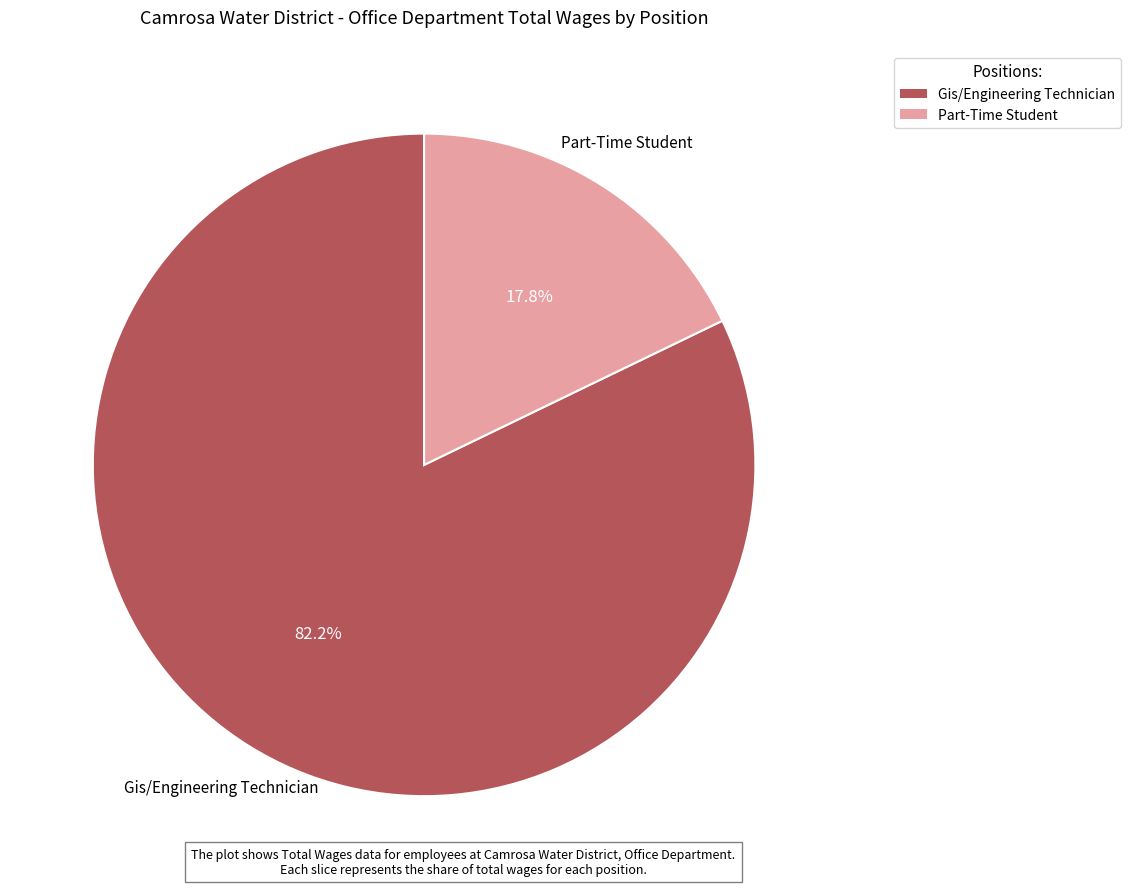

How many segments does this pie chart have?

2